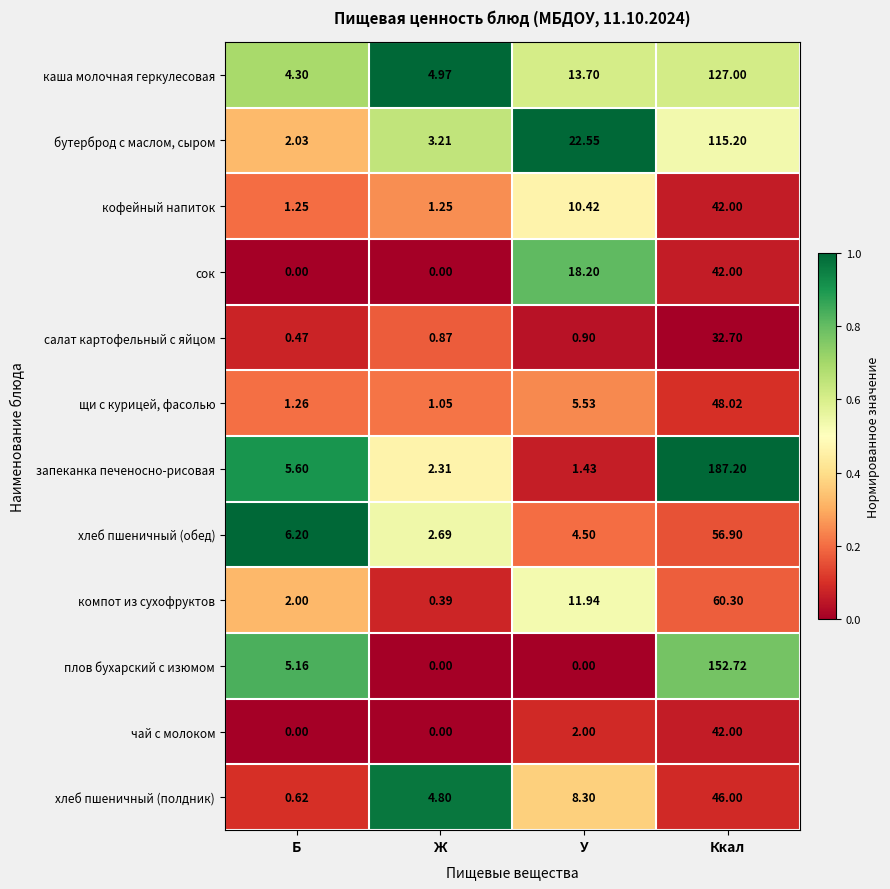

Which series has the widest spread of values?

запеканка печеносно-рисовая